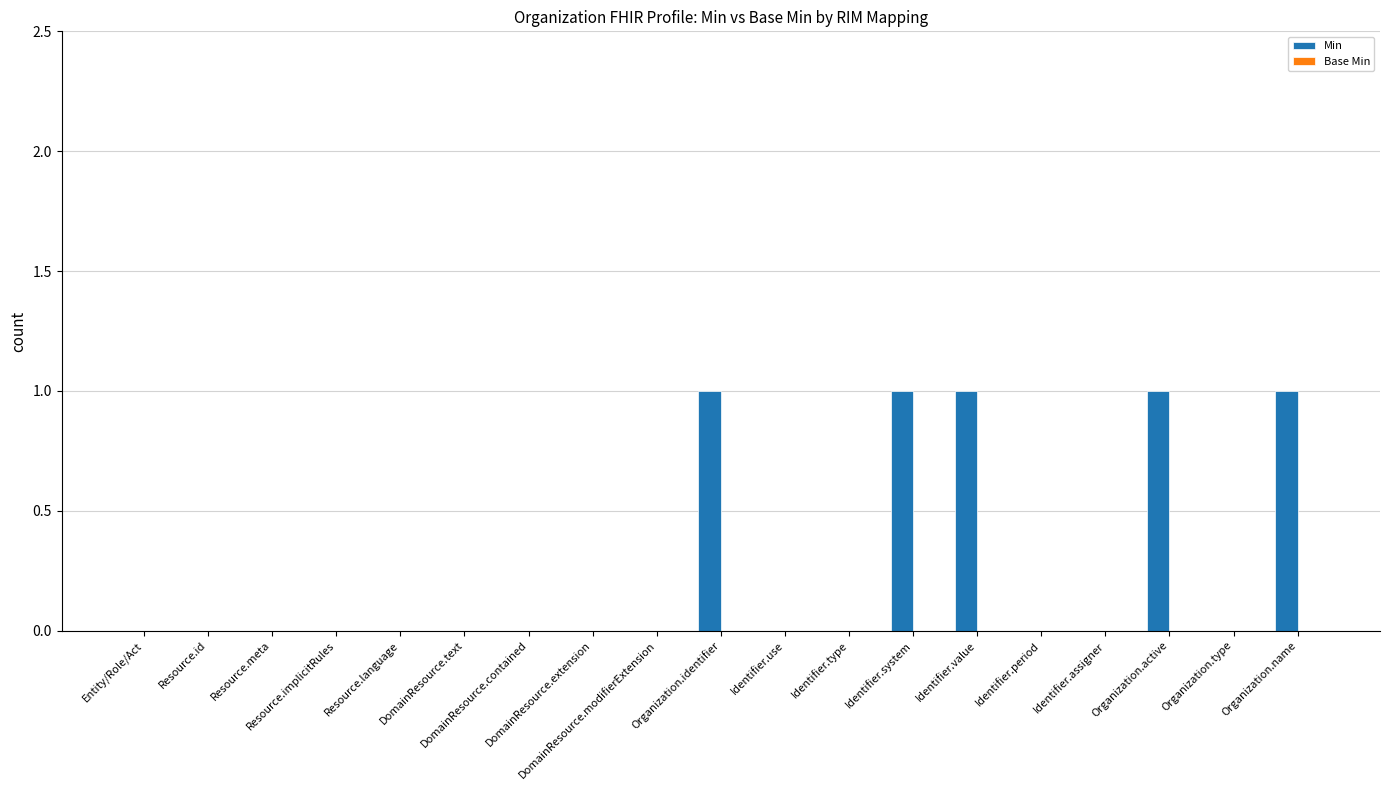

What is the sum of all values?

5